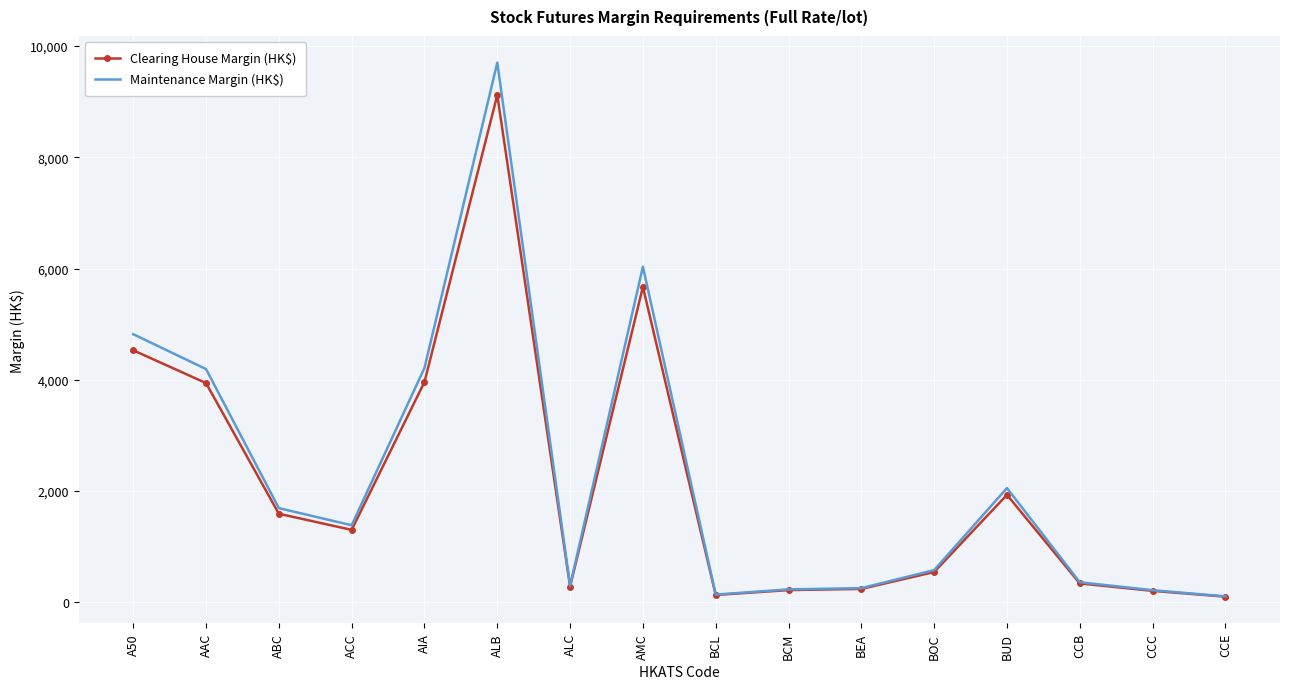

Is it true that Clearing House Margin (HK$) equals 5670 at AMC?

True